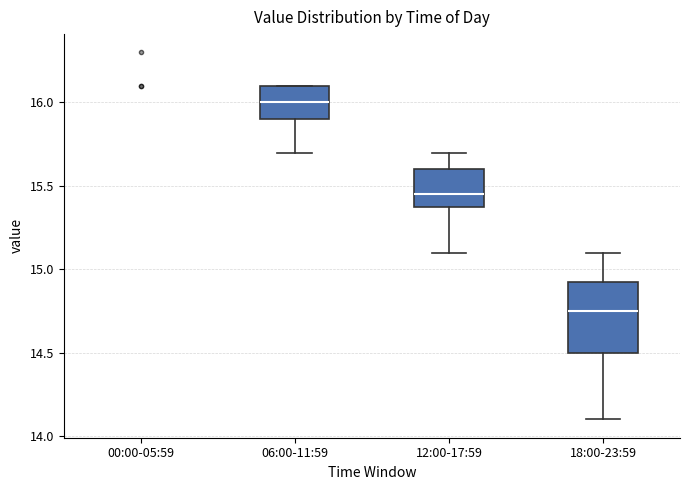

Reading left to right, transcribe this box plot: for each box, give where its median line is, the range the box spans, and where its two whiskers end, as read against the y-axis. The values are not printed on the chart, so give them approximately, as read against the axis.

00:00-05:59: box collapsed to a line at 16.20, whiskers 16.20 to 16.20
06:00-11:59: median 16.00, box 15.90 to 16.10, whiskers 15.70 to 16.10
12:00-17:59: median 15.45, box 15.40 to 15.60, whiskers 15.10 to 15.70
18:00-23:59: median 14.75, box 14.50 to 14.95, whiskers 14.10 to 15.10